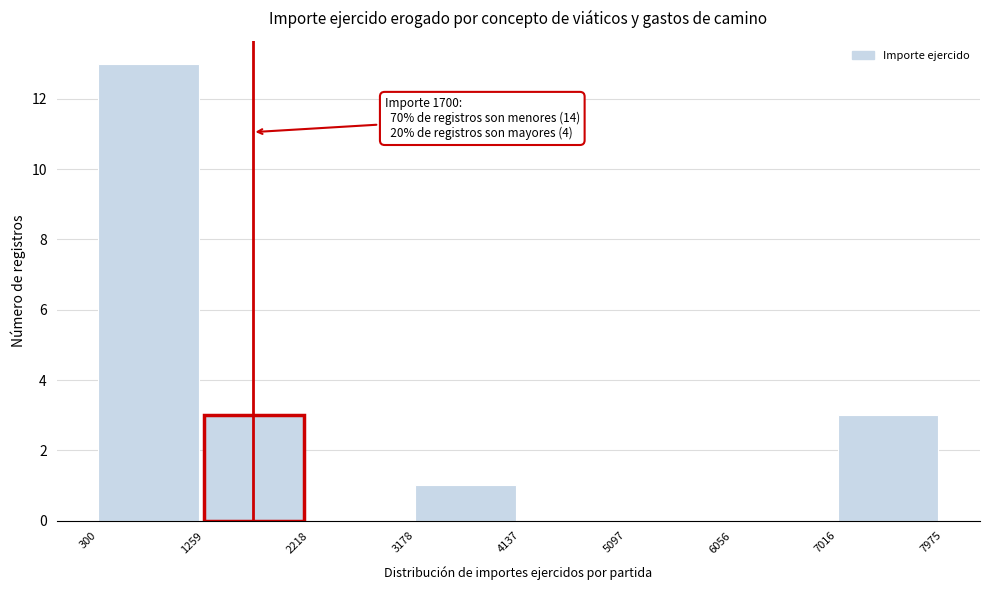

Which range on the x-axis has the tallest bar?

300 to 1259